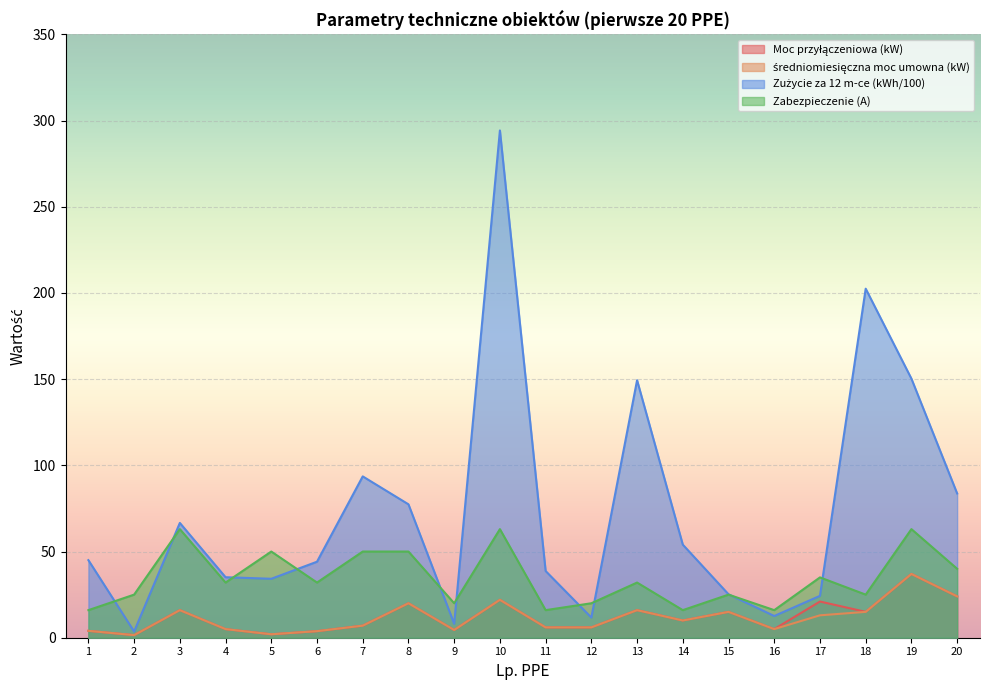

Reading right to left, extract all data points from this chart.

Moc przyłączeniowa (kW): 24.0	37.0	15.0	21.0	5.0	15.0	10.0	16.0	6.0	6.0	22.0	4.5	20.0	7.0	3.8	2.0	5.0	16.0	1.5	4.0
średniomiesięczna moc umowna (kW): 24.0	37.0	15.0	13.0	5.0	15.0	10.0	16.0	6.0	6.0	22.0	4.5	20.0	7.0	3.8	2.0	5.0	16.0	1.5	4.0
Zużycie za 12 m-ce (kWh/100): 83.7	150.3	202.5	24.3	12.6	25.2	54.0	149.4	11.7	38.7	294.3	8.1	77.4	93.6	44.1	34.2	35.1	66.6	3.6	45.0
Zabezpieczenie (A): 40.0	63.0	25.0	35.0	16.0	25.0	16.0	32.0	20.0	16.0	63.0	20.0	50.0	50.0	32.0	50.0	32.0	63.0	25.0	16.0